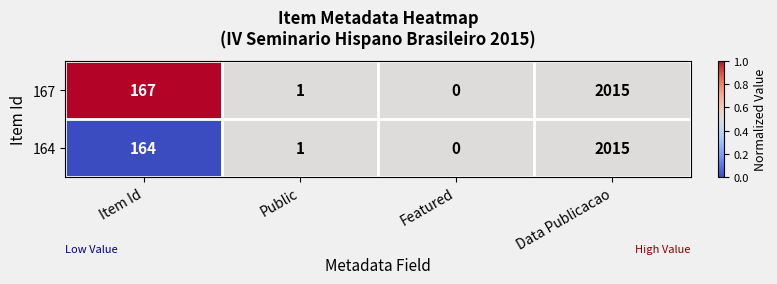

At which label is 167 closest to 1007?

Item Id